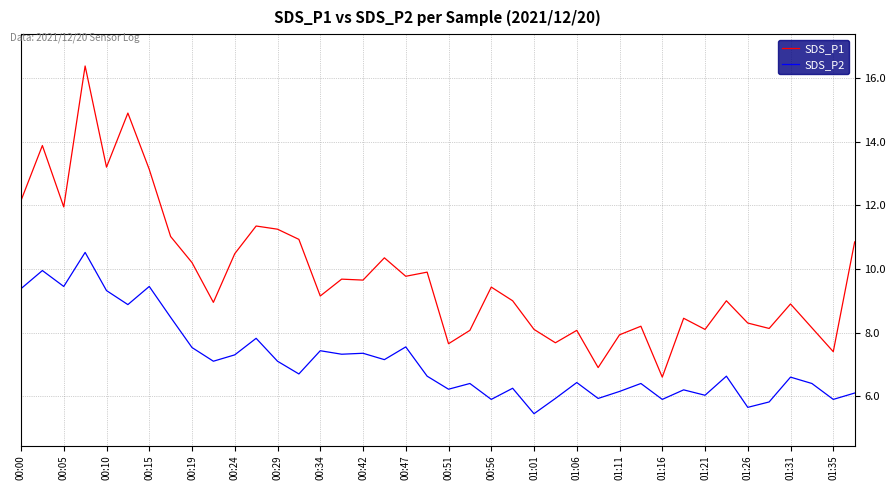

In SDS_P2, how many points are lower than both neighbors (excluding endpoints)?

14